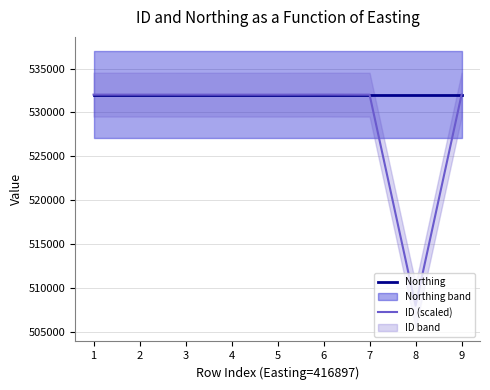

At which label is ID (scaled) closest to 520002?

7